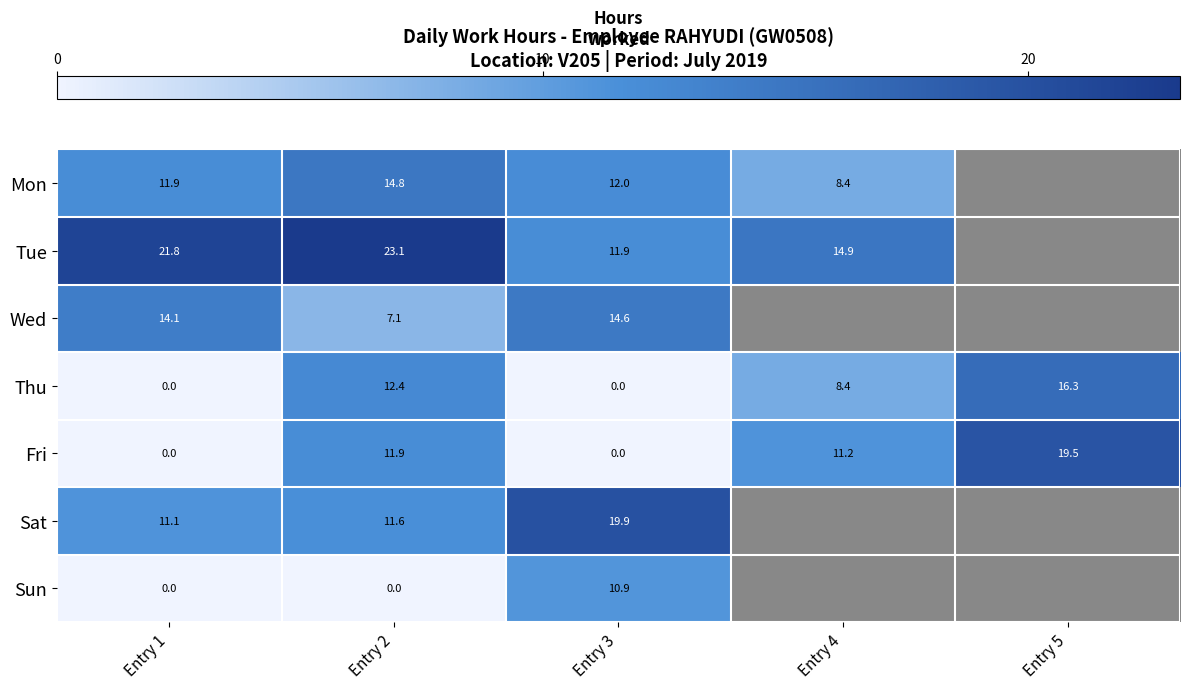

At which label does Wed first exceed 14?

Entry 1